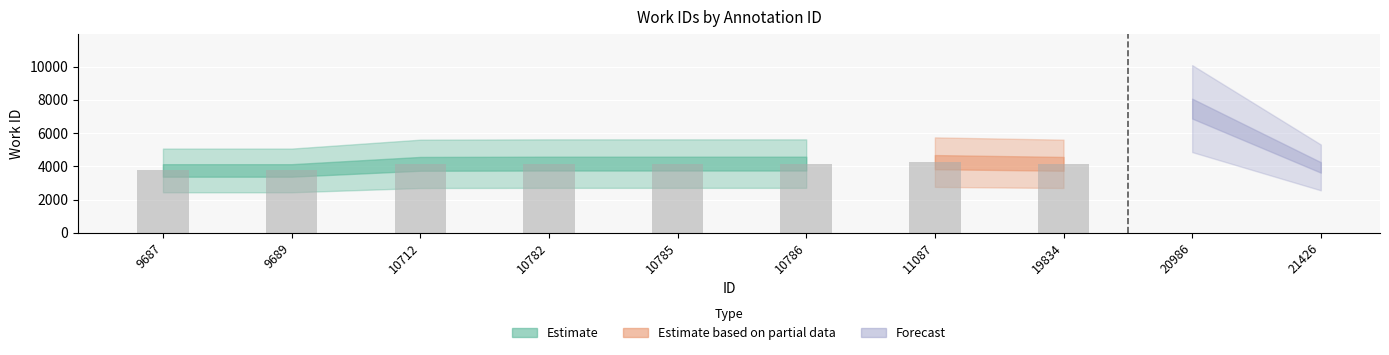

Rank the categories by value from lowest to highest.

9687, 9689, 21426, 10712, 19834, 10782, 10785, 10786, 11087, 20986